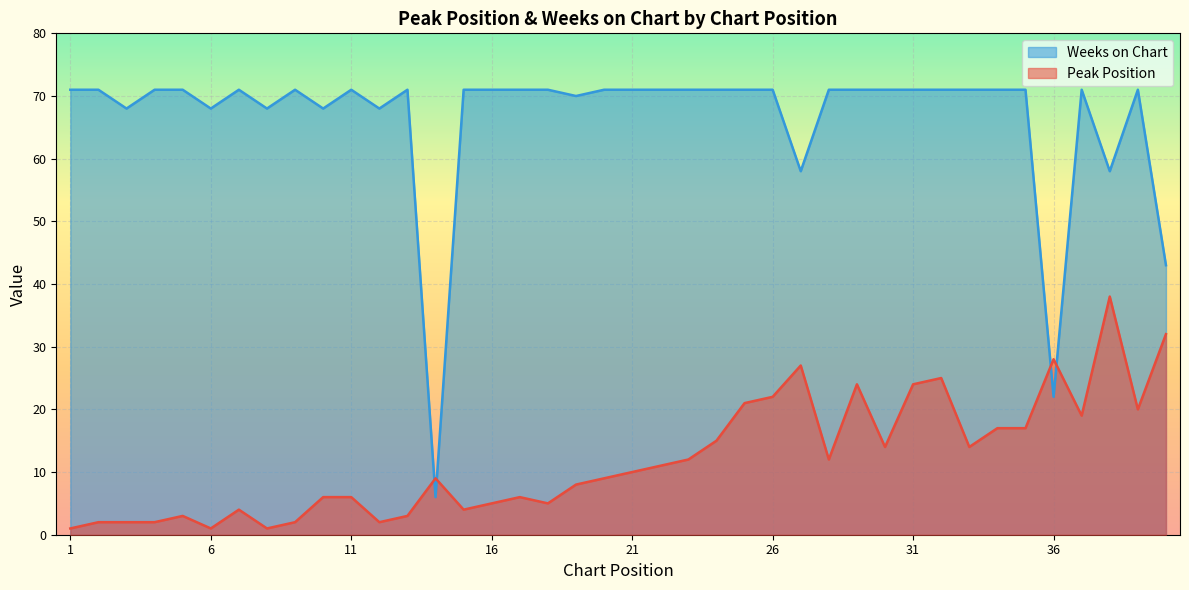

Rank the categories by Weeks on Chart value from lowest to highest.

14, 36, 40, 27, 38, 3, 6, 8, 10, 12, 19, 1, 2, 4, 5, 7, 9, 11, 13, 15, 16, 17, 18, 20, 21, 22, 23, 24, 25, 26, 28, 29, 30, 31, 32, 33, 34, 35, 37, 39